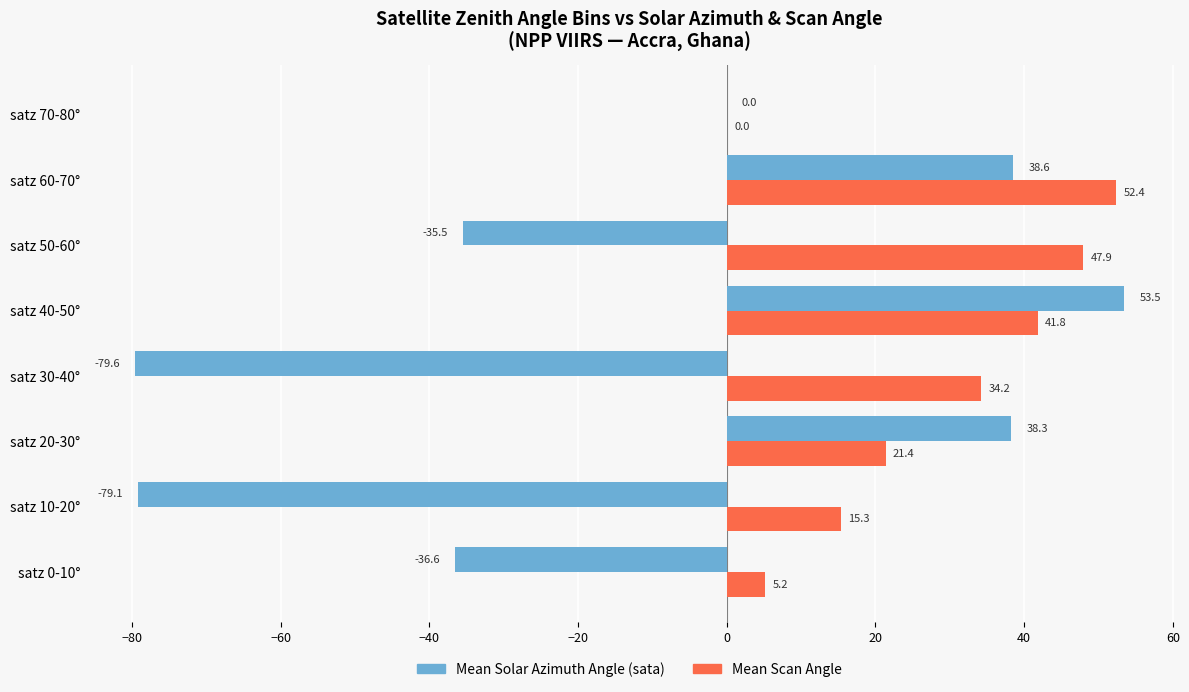

Which category has the highest value in the Mean Solar Azimuth Angle (sata) series?

satz 40-50°